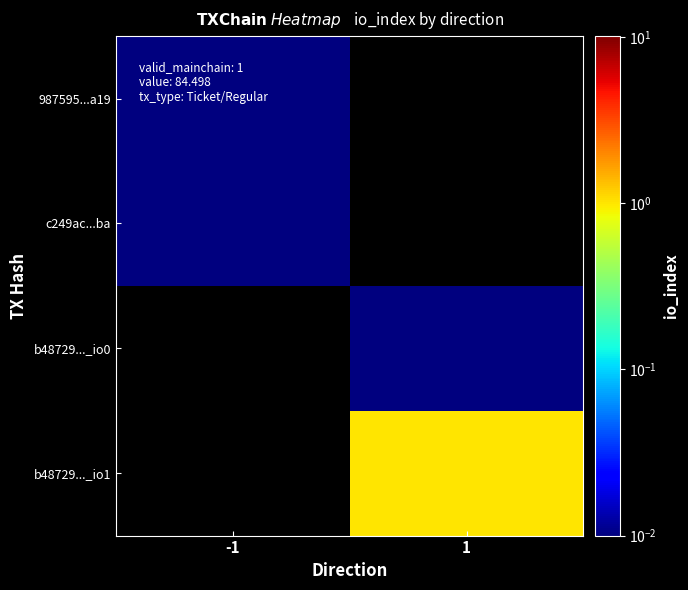

List the series in order of their peak value, lowest first.

987595...a19, c249ac...ba, b48729..._io0, b48729..._io1